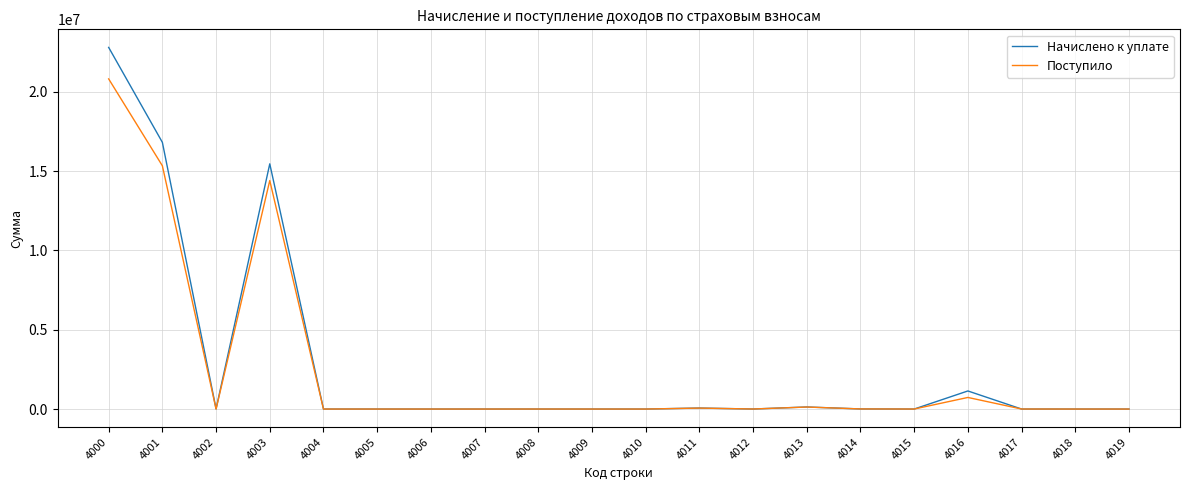

Is the value of Начислено к уплате at 4011 greater than the value of Поступило at 4000?

No